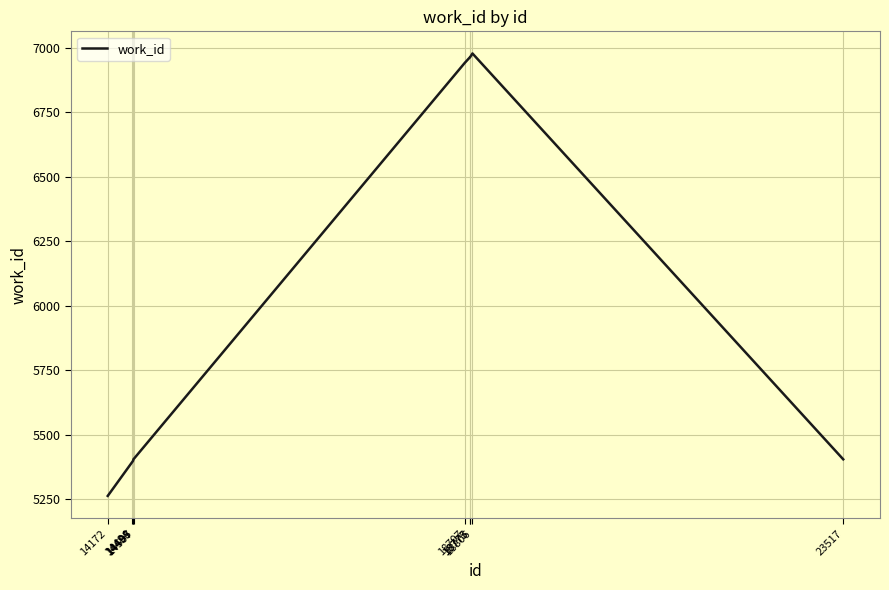

What is the smallest value displayed?

5262